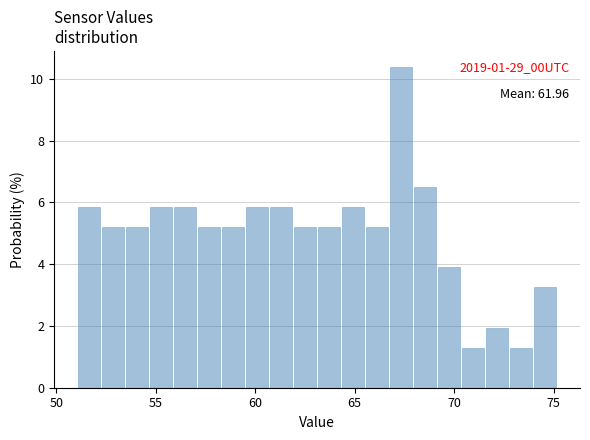

Around what value on the x-axis is the tallest bar? Give the approximate position of its centre, as read against the axis.

67.5